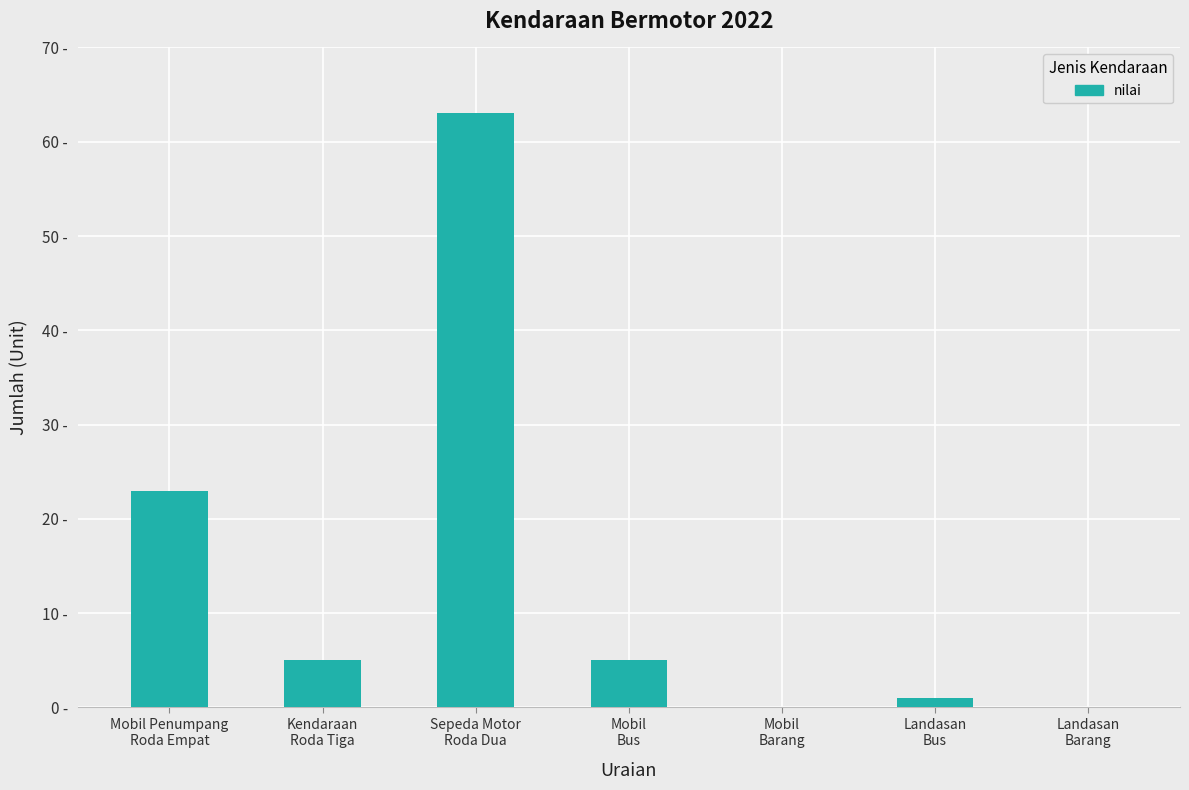

Are the bars grouped side by side (vs. stacked)?

No